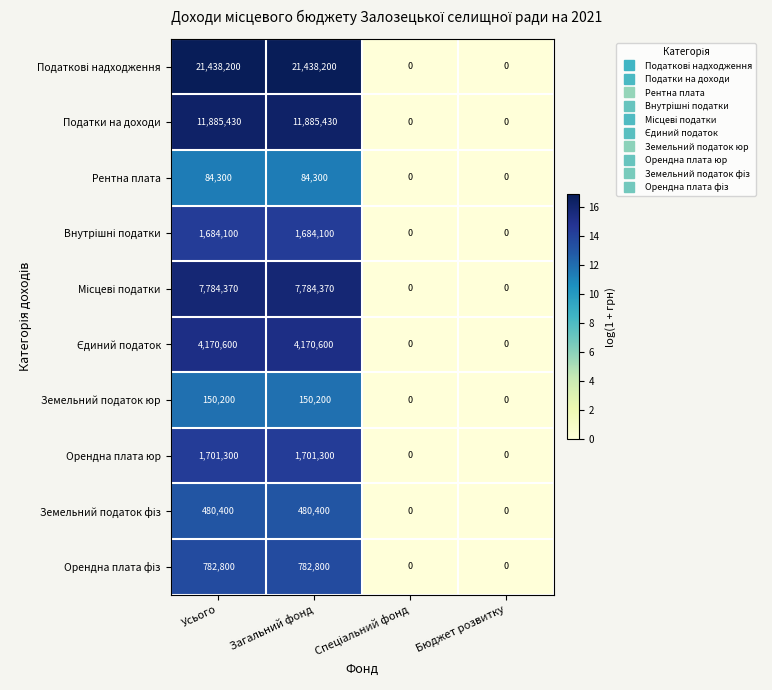

What is the average value of the Рентна плата series?

42150